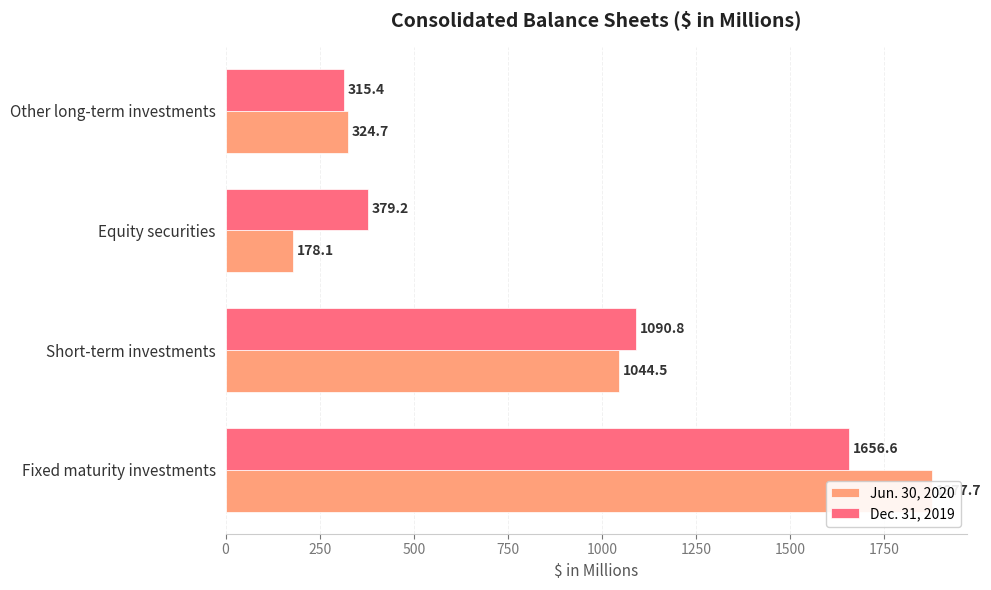

Which series has the largest total across all categories?

Dec. 31, 2019